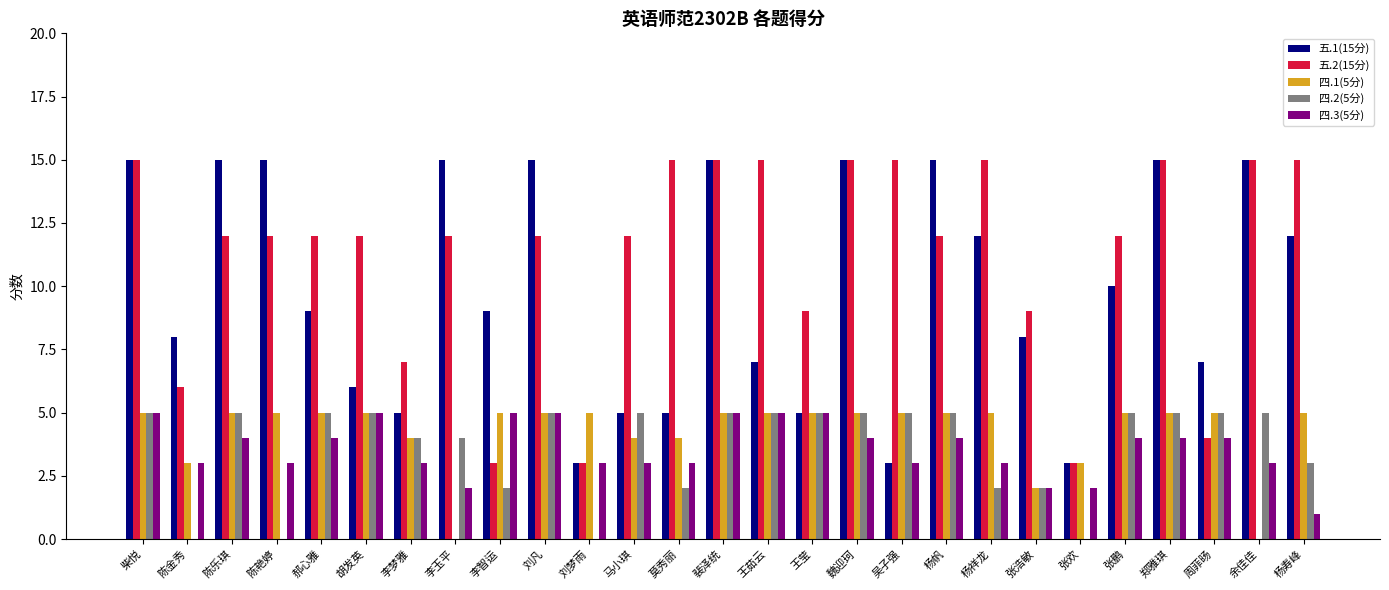

What is the maximum value shown in the chart?

15